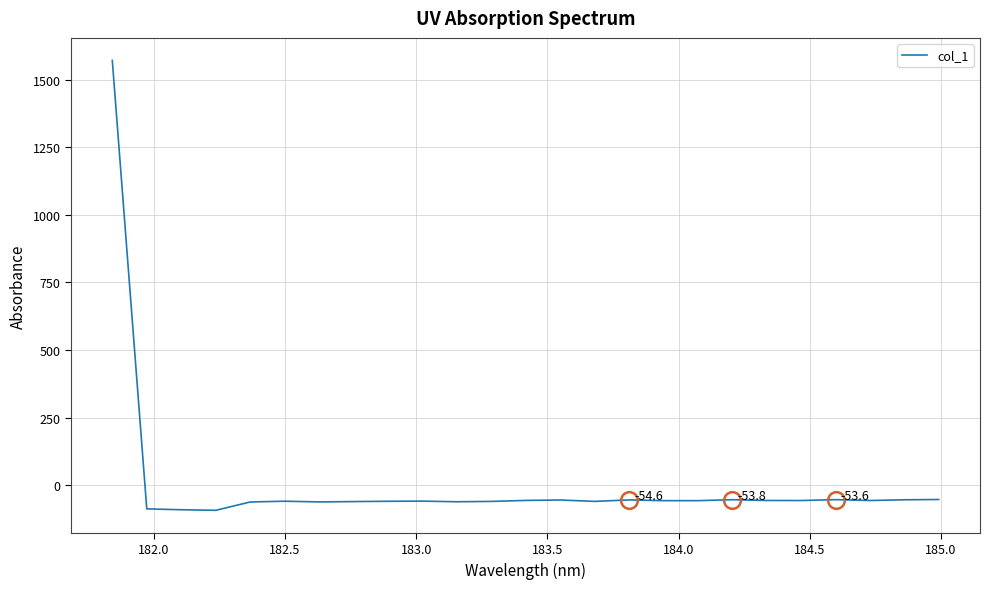

What is the smallest value displayed?

-93.1